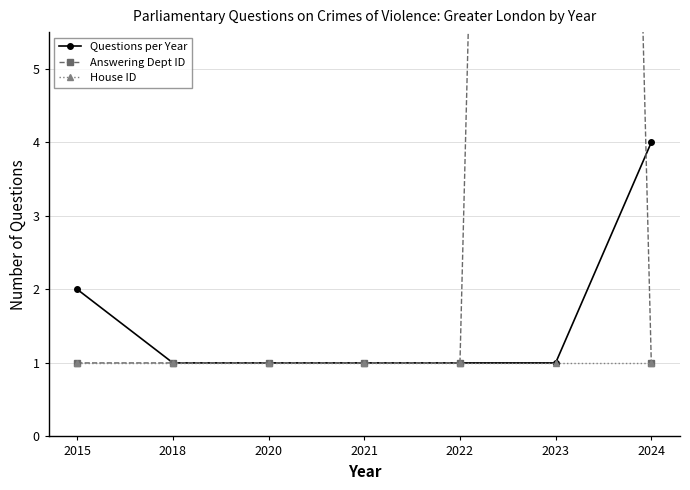

Between 2018 and 2021, which series saw the biggest shift?

Questions per Year